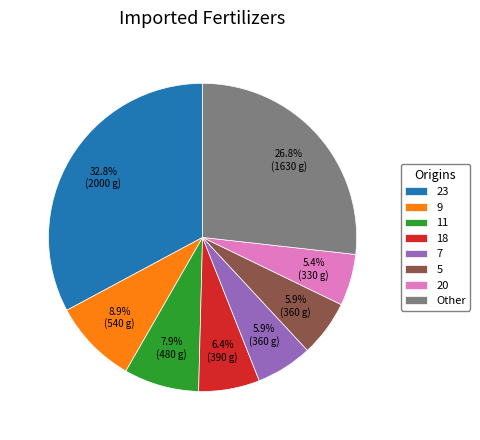

What is the total percentage of 23 and Other?

59.6%